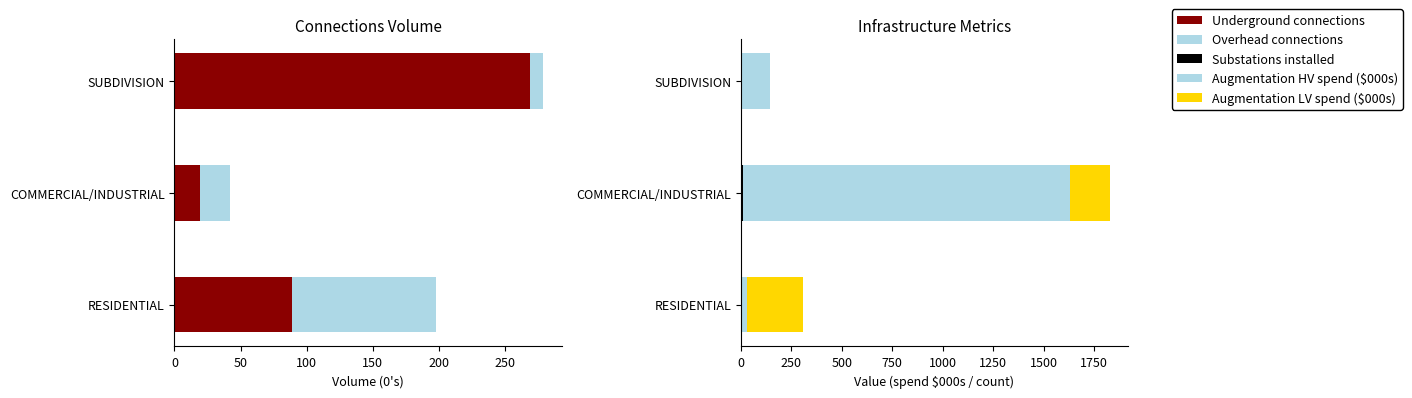

Which series has the largest total across all categories?

Augmentation HV spend ($000s)